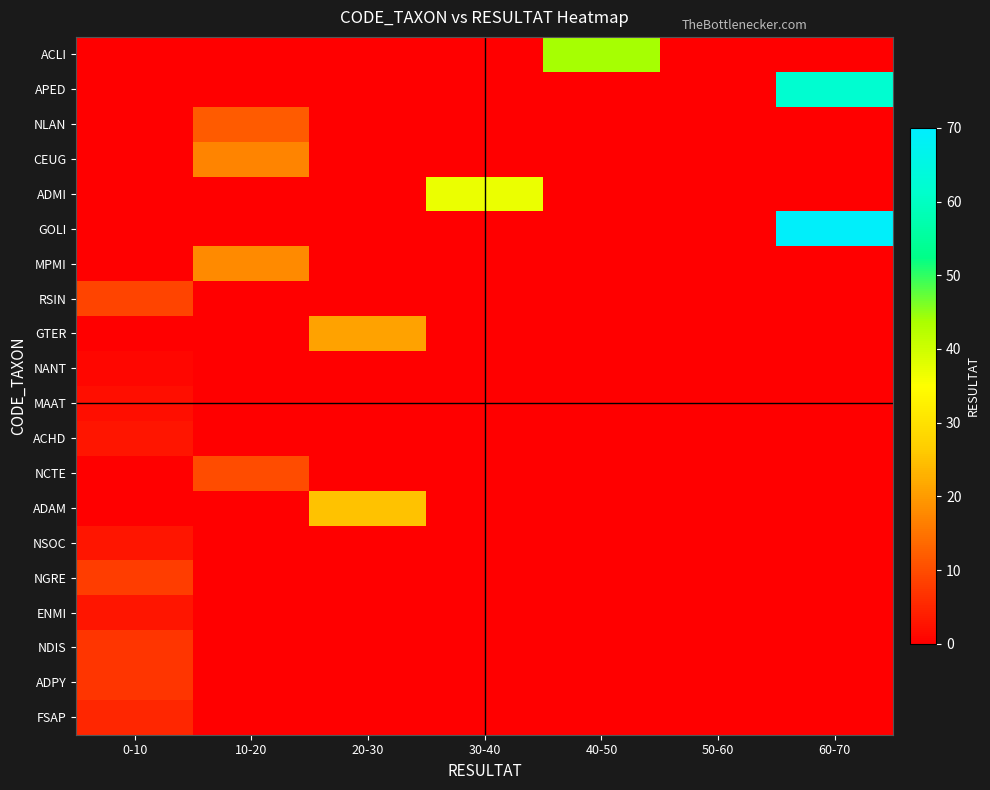

Which series has the largest total across all categories?

GOLI